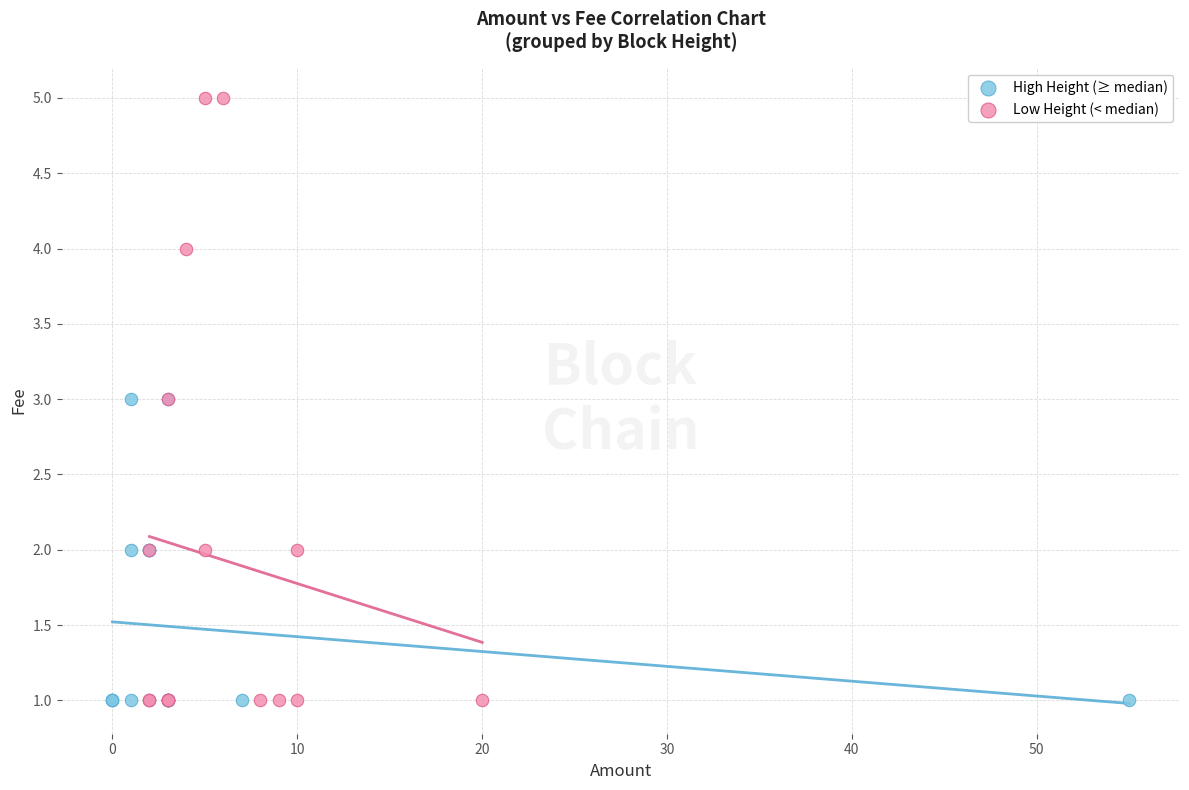

Which series reaches the maximum Y coordinate?

Low Height (< median)